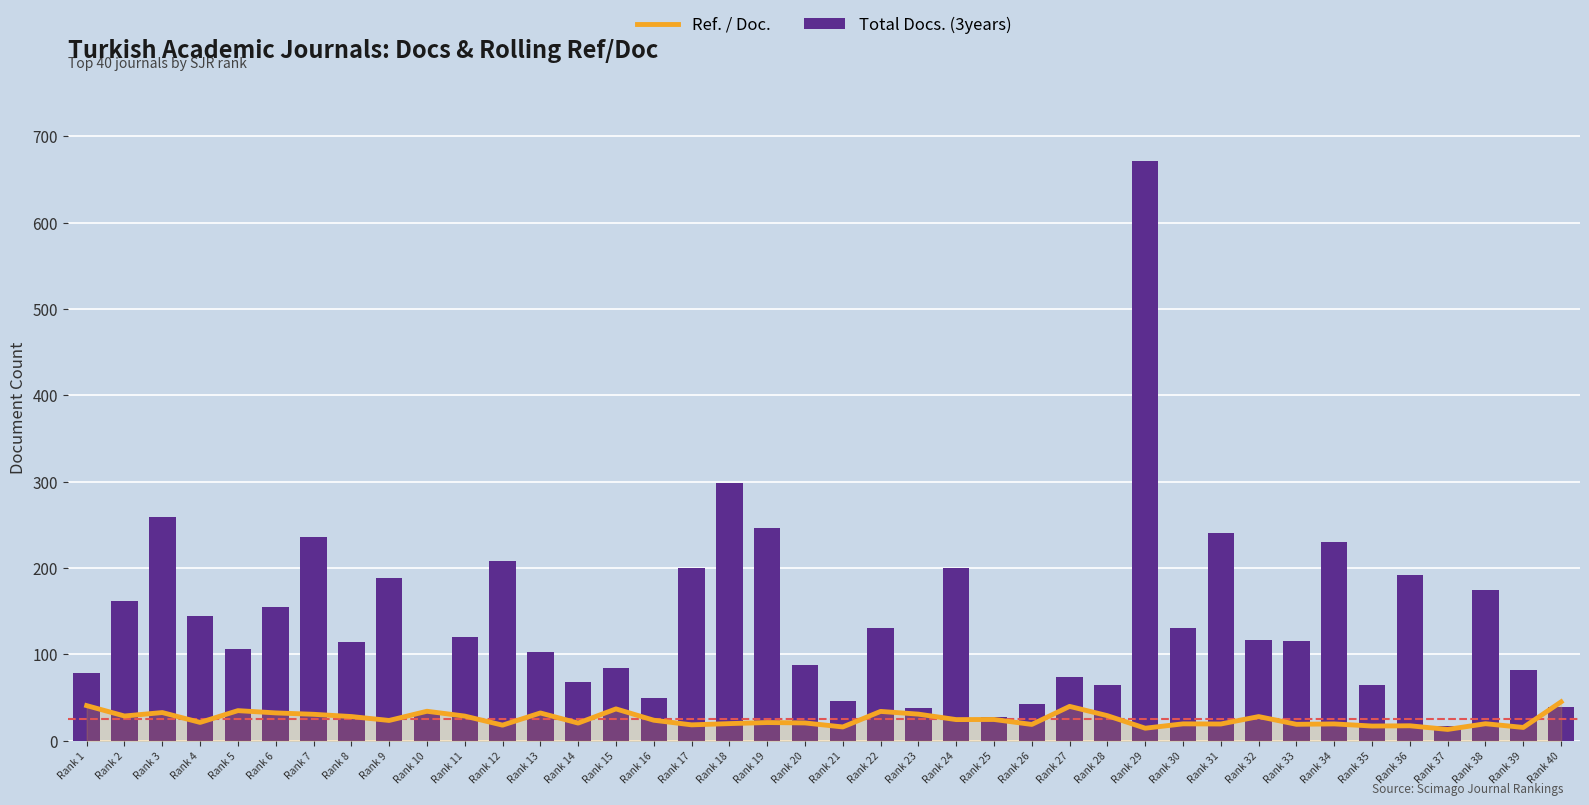

The Ref. / Doc. series shows 40.7 at Rank 1. True or false?

True